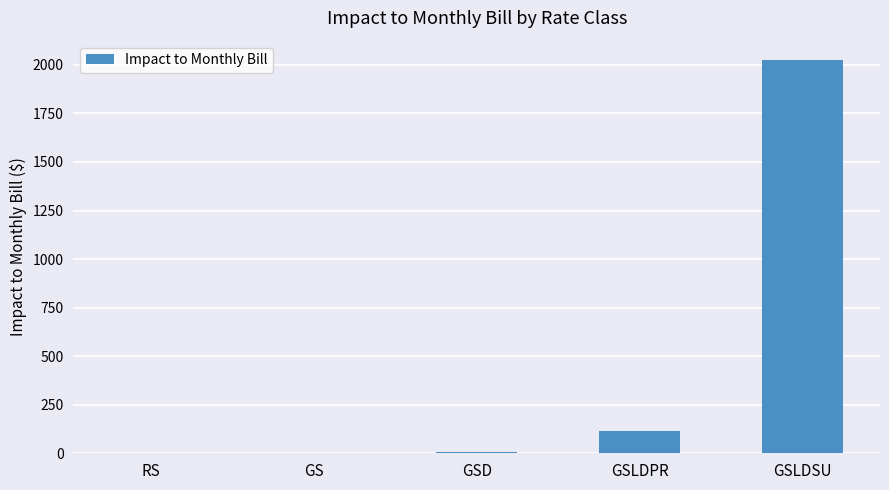

True or false: the data shows 2975.1 at GSLDSU.

False